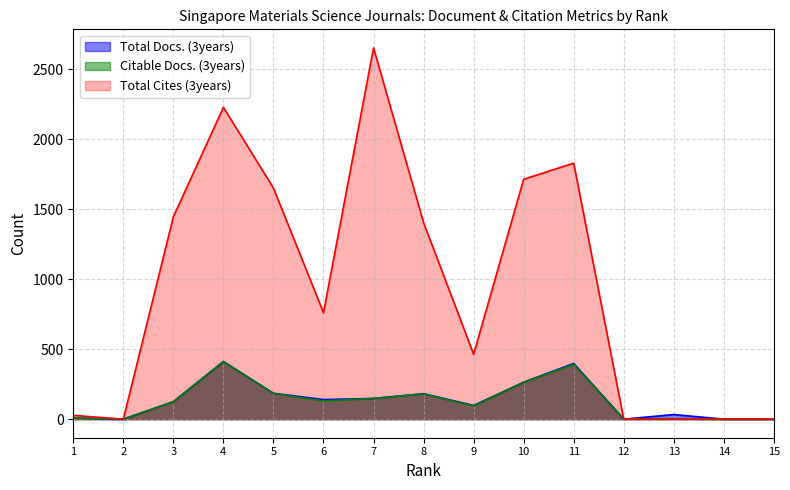

What is the difference between the maximum and minimum values in the Total Cites (3years) series?

2654